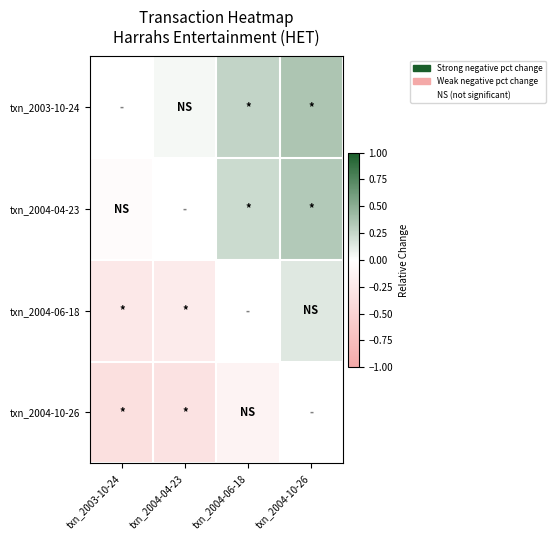

Count the number of data series in this chart.

4